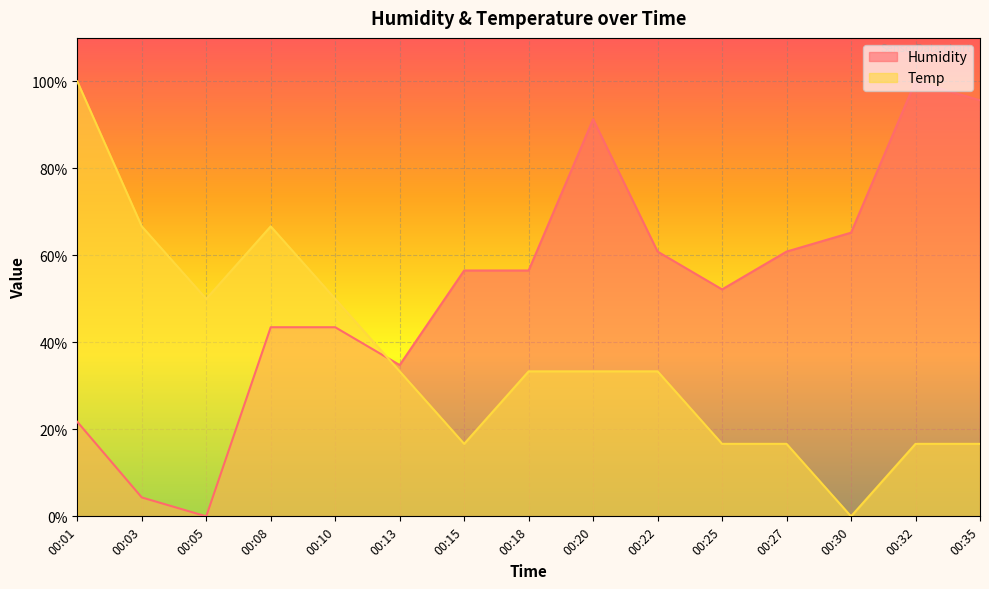

Count the number of data series in this chart.

2